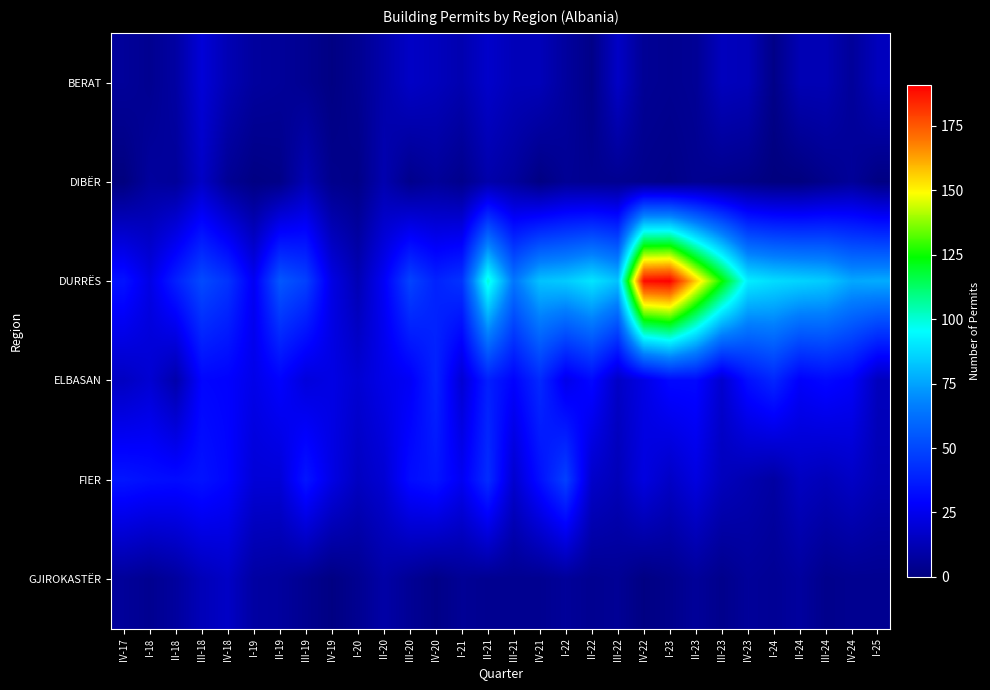

Reading right to left, list all the values displayed in this chart.

BERAT: I-25=14	IV-24=6	III-24=12	II-24=12	I-24=2	IV-23=13	III-23=14	II-23=5	I-23=4	IV-22=5	III-22=16	II-22=2	I-22=7	IV-21=13	III-21=13	II-21=17	I-21=11	IV-20=14	III-20=16	II-20=10	I-20=4	IV-19=1	III-19=4	II-19=6	I-19=7	IV-18=12	III-18=20	II-18=8	I-18=4	IV-17=6
DIBËR: I-25=1	IV-24=6	III-24=3	II-24=0	I-24=0	IV-23=2	III-23=3	II-23=4	I-23=2	IV-22=3	III-22=4	II-22=4	I-22=5	IV-21=1	III-21=7	II-21=10	I-21=3	IV-20=6	III-20=3	II-20=11	I-20=2	IV-19=3	III-19=12	II-19=2	I-19=1	IV-18=5	III-18=16	II-18=6	I-18=7	IV-17=0
DURRËS: I-25=77	IV-24=76	III-24=84	II-24=86	I-24=88	IV-23=92	III-23=125	II-23=156	I-23=191	IV-22=189	III-22=82	II-22=90	I-22=84	IV-21=82	III-21=64	II-21=100	I-21=44	IV-20=39	III-20=49	II-20=27	I-20=12	IV-19=23	III-19=48	II-19=55	I-19=26	IV-18=44	III-18=51	II-18=38	I-18=23	IV-17=34
ELBASAN: I-25=14	IV-24=28	III-24=31	II-24=28	I-24=40	IV-23=33	III-23=18	II-23=31	I-23=31	IV-22=23	III-22=16	II-22=31	I-22=24	IV-21=41	III-21=29	II-21=38	I-21=19	IV-20=39	III-20=27	II-20=24	I-20=19	IV-19=23	III-19=21	II-19=29	I-19=24	IV-18=29	III-18=30	II-18=10	I-18=19	IV-17=15
FIER: I-25=12	IV-24=16	III-24=13	II-24=15	I-24=8	IV-23=11	III-23=14	II-23=22	I-23=16	IV-22=22	III-22=13	II-22=17	I-22=48	IV-21=33	III-21=18	II-21=42	I-21=26	IV-20=35	III-20=32	II-20=19	I-20=15	IV-19=23	III-19=35	II-19=20	I-19=20	IV-18=30	III-18=34	II-18=32	I-18=33	IV-17=35
GJIROKASTËR: I-25=4	IV-24=4	III-24=3	II-24=7	I-24=5	IV-23=6	III-23=3	II-23=6	I-23=3	IV-22=1	III-22=5	II-22=4	I-22=6	IV-21=4	III-21=4	II-21=4	I-21=5	IV-20=2	III-20=5	II-20=9	I-20=4	IV-19=1	III-19=4	II-19=7	I-19=8	IV-18=16	III-18=13	II-18=7	I-18=4	IV-17=6